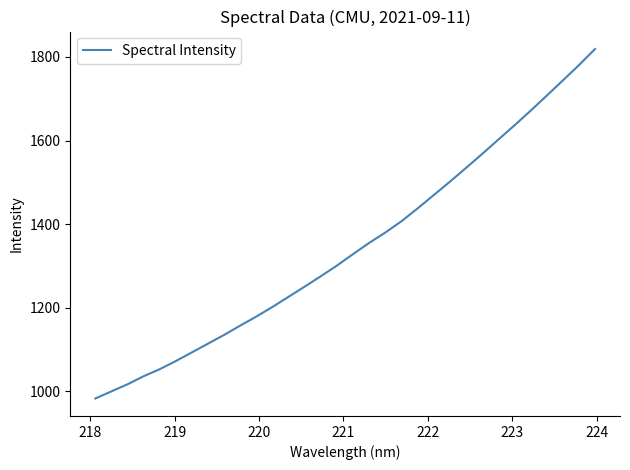

What is the difference between the maximum and minimum values?

836.2